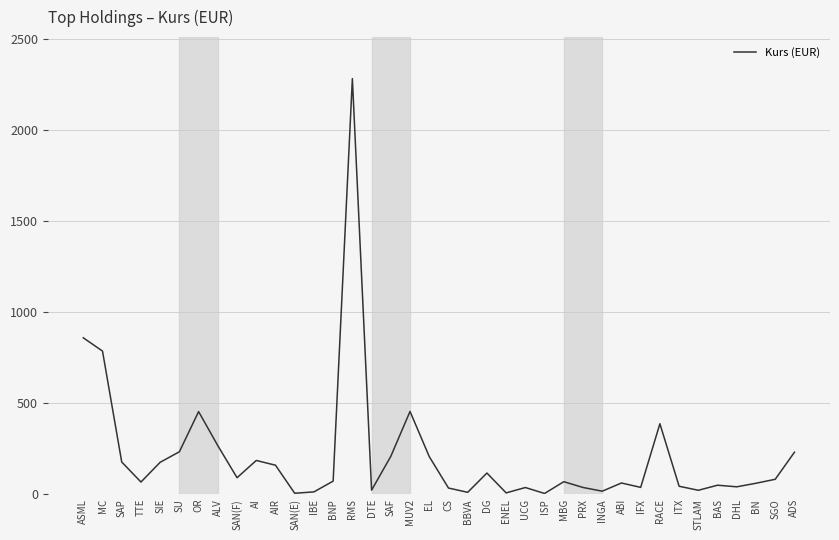

Where is the data nearest to the value 1143?

ASML